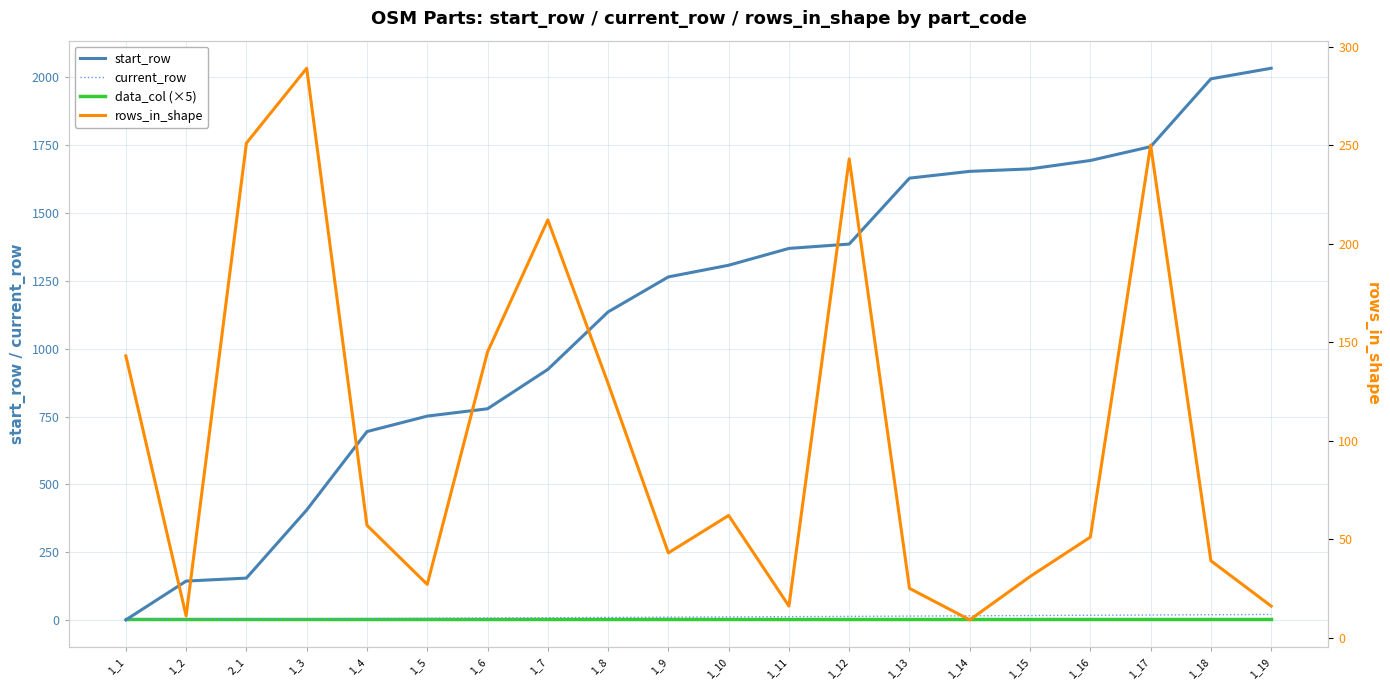

Reading right to left, what are all the values shown in this chart?

start_row: 1_19=2034	1_18=1995	1_17=1745	1_16=1694	1_15=1663	1_14=1654	1_13=1629	1_12=1386	1_11=1370	1_10=1308	1_9=1265	1_8=1136	1_7=924	1_6=779	1_5=752	1_4=695	1_3=406	2_1=155	1_2=144	1_1=1
current_row: 1_19=21	1_18=20	1_17=19	1_16=18	1_15=17	1_14=16	1_13=15	1_12=14	1_11=13	1_10=12	1_9=11	1_8=10	1_7=9	1_6=8	1_5=7	1_4=6	1_3=5	2_1=4	1_2=3	1_1=2
data_col (×5): 1_19=5	1_18=5	1_17=5	1_16=5	1_15=5	1_14=5	1_13=5	1_12=5	1_11=5	1_10=5	1_9=5	1_8=5	1_7=5	1_6=5	1_5=5	1_4=5	1_3=5	2_1=5	1_2=5	1_1=5
rows_in_shape: 1_19=16	1_18=39	1_17=250	1_16=51	1_15=31	1_14=9	1_13=25	1_12=243	1_11=16	1_10=62	1_9=43	1_8=129	1_7=212	1_6=145	1_5=27	1_4=57	1_3=289	2_1=251	1_2=11	1_1=143